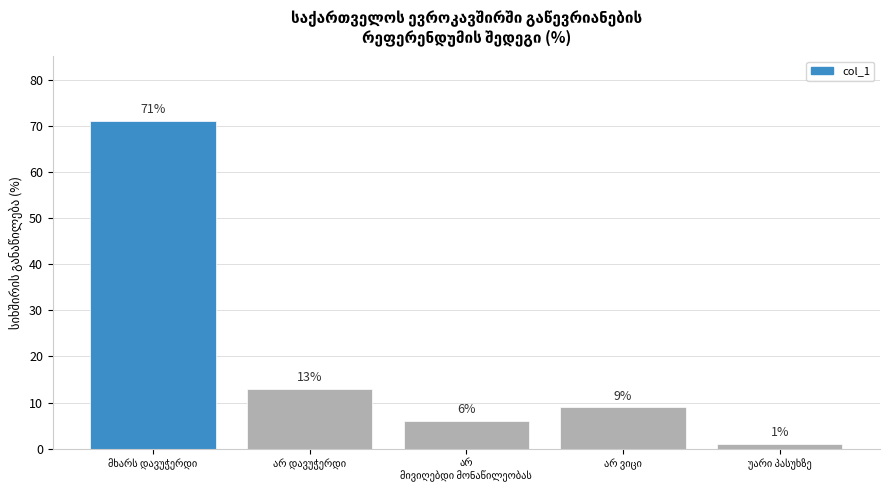

What is the sum of all values?

100